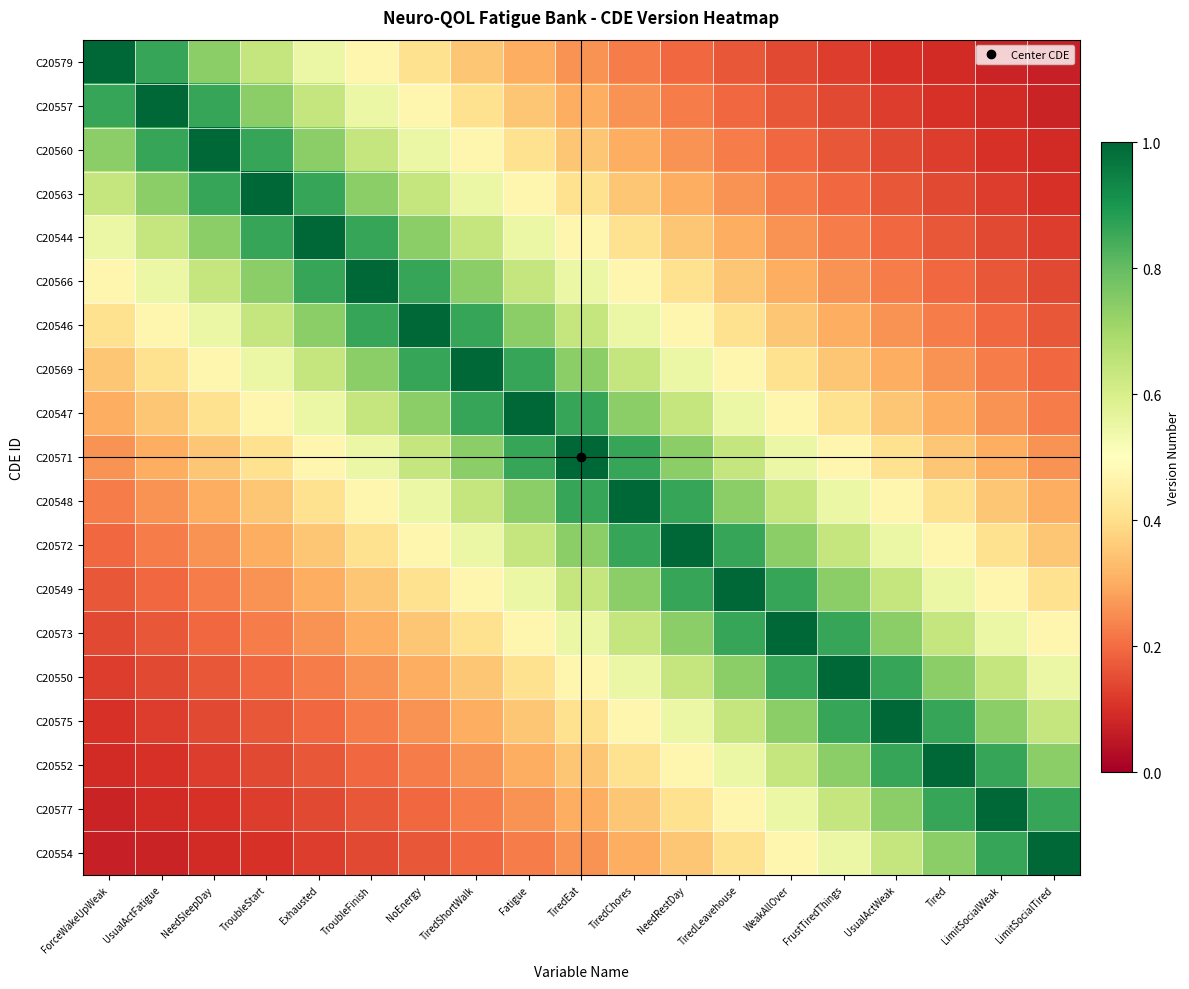

Reading left to right, list all the values displayed in this chart.

C20579: ForceWakeUpWeak=1.0	UsualActFatigue=0.9	NeedSleepDay=0.7	TroubleStart=0.6	Exhausted=0.5	TroubleFinish=0.5	NoEnergy=0.4	TiredShortWalk=0.3	Fatigue=0.3	TiredEat=0.3	TiredChores=0.2	NeedRestDay=0.2	TiredLeavehouse=0.2	WeakAllOver=0.1	FrustTiredThings=0.1	UsualActWeak=0.1	Tired=0.1	LimitSocialWeak=0.1	LimitSocialTired=0.1
C20557: ForceWakeUpWeak=0.9	UsualActFatigue=1.0	NeedSleepDay=0.9	TroubleStart=0.7	Exhausted=0.6	TroubleFinish=0.5	NoEnergy=0.5	TiredShortWalk=0.4	Fatigue=0.3	TiredEat=0.3	TiredChores=0.3	NeedRestDay=0.2	TiredLeavehouse=0.2	WeakAllOver=0.2	FrustTiredThings=0.1	UsualActWeak=0.1	Tired=0.1	LimitSocialWeak=0.1	LimitSocialTired=0.1
C20560: ForceWakeUpWeak=0.7	UsualActFatigue=0.9	NeedSleepDay=1.0	TroubleStart=0.9	Exhausted=0.7	TroubleFinish=0.6	NoEnergy=0.5	TiredShortWalk=0.5	Fatigue=0.4	TiredEat=0.3	TiredChores=0.3	NeedRestDay=0.3	TiredLeavehouse=0.2	WeakAllOver=0.2	FrustTiredThings=0.2	UsualActWeak=0.1	Tired=0.1	LimitSocialWeak=0.1	LimitSocialTired=0.1
C20563: ForceWakeUpWeak=0.6	UsualActFatigue=0.7	NeedSleepDay=0.9	TroubleStart=1.0	Exhausted=0.9	TroubleFinish=0.7	NoEnergy=0.6	TiredShortWalk=0.5	Fatigue=0.5	TiredEat=0.4	TiredChores=0.3	NeedRestDay=0.3	TiredLeavehouse=0.3	WeakAllOver=0.2	FrustTiredThings=0.2	UsualActWeak=0.2	Tired=0.1	LimitSocialWeak=0.1	LimitSocialTired=0.1
C20544: ForceWakeUpWeak=0.5	UsualActFatigue=0.6	NeedSleepDay=0.7	TroubleStart=0.9	Exhausted=1.0	TroubleFinish=0.9	NoEnergy=0.7	TiredShortWalk=0.6	Fatigue=0.5	TiredEat=0.5	TiredChores=0.4	NeedRestDay=0.3	TiredLeavehouse=0.3	WeakAllOver=0.3	FrustTiredThings=0.2	UsualActWeak=0.2	Tired=0.2	LimitSocialWeak=0.1	LimitSocialTired=0.1
C20566: ForceWakeUpWeak=0.5	UsualActFatigue=0.5	NeedSleepDay=0.6	TroubleStart=0.7	Exhausted=0.9	TroubleFinish=1.0	NoEnergy=0.9	TiredShortWalk=0.7	Fatigue=0.6	TiredEat=0.5	TiredChores=0.5	NeedRestDay=0.4	TiredLeavehouse=0.3	WeakAllOver=0.3	FrustTiredThings=0.3	UsualActWeak=0.2	Tired=0.2	LimitSocialWeak=0.2	LimitSocialTired=0.1
C20546: ForceWakeUpWeak=0.4	UsualActFatigue=0.5	NeedSleepDay=0.5	TroubleStart=0.6	Exhausted=0.7	TroubleFinish=0.9	NoEnergy=1.0	TiredShortWalk=0.9	Fatigue=0.7	TiredEat=0.6	TiredChores=0.5	NeedRestDay=0.5	TiredLeavehouse=0.4	WeakAllOver=0.3	FrustTiredThings=0.3	UsualActWeak=0.3	Tired=0.2	LimitSocialWeak=0.2	LimitSocialTired=0.2
C20569: ForceWakeUpWeak=0.3	UsualActFatigue=0.4	NeedSleepDay=0.5	TroubleStart=0.5	Exhausted=0.6	TroubleFinish=0.7	NoEnergy=0.9	TiredShortWalk=1.0	Fatigue=0.9	TiredEat=0.7	TiredChores=0.6	NeedRestDay=0.5	TiredLeavehouse=0.5	WeakAllOver=0.4	FrustTiredThings=0.3	UsualActWeak=0.3	Tired=0.3	LimitSocialWeak=0.2	LimitSocialTired=0.2
C20547: ForceWakeUpWeak=0.3	UsualActFatigue=0.3	NeedSleepDay=0.4	TroubleStart=0.5	Exhausted=0.5	TroubleFinish=0.6	NoEnergy=0.7	TiredShortWalk=0.9	Fatigue=1.0	TiredEat=0.9	TiredChores=0.7	NeedRestDay=0.6	TiredLeavehouse=0.5	WeakAllOver=0.5	FrustTiredThings=0.4	UsualActWeak=0.3	Tired=0.3	LimitSocialWeak=0.3	LimitSocialTired=0.2
C20571: ForceWakeUpWeak=0.3	UsualActFatigue=0.3	NeedSleepDay=0.3	TroubleStart=0.4	Exhausted=0.5	TroubleFinish=0.5	NoEnergy=0.6	TiredShortWalk=0.7	Fatigue=0.9	TiredEat=1.0	TiredChores=0.9	NeedRestDay=0.7	TiredLeavehouse=0.6	WeakAllOver=0.5	FrustTiredThings=0.5	UsualActWeak=0.4	Tired=0.3	LimitSocialWeak=0.3	LimitSocialTired=0.3
C20548: ForceWakeUpWeak=0.2	UsualActFatigue=0.3	NeedSleepDay=0.3	TroubleStart=0.3	Exhausted=0.4	TroubleFinish=0.5	NoEnergy=0.5	TiredShortWalk=0.6	Fatigue=0.7	TiredEat=0.9	TiredChores=1.0	NeedRestDay=0.9	TiredLeavehouse=0.7	WeakAllOver=0.6	FrustTiredThings=0.5	UsualActWeak=0.5	Tired=0.4	LimitSocialWeak=0.3	LimitSocialTired=0.3
C20572: ForceWakeUpWeak=0.2	UsualActFatigue=0.2	NeedSleepDay=0.3	TroubleStart=0.3	Exhausted=0.3	TroubleFinish=0.4	NoEnergy=0.5	TiredShortWalk=0.5	Fatigue=0.6	TiredEat=0.7	TiredChores=0.9	NeedRestDay=1.0	TiredLeavehouse=0.9	WeakAllOver=0.7	FrustTiredThings=0.6	UsualActWeak=0.5	Tired=0.5	LimitSocialWeak=0.4	LimitSocialTired=0.3
C20549: ForceWakeUpWeak=0.2	UsualActFatigue=0.2	NeedSleepDay=0.2	TroubleStart=0.3	Exhausted=0.3	TroubleFinish=0.3	NoEnergy=0.4	TiredShortWalk=0.5	Fatigue=0.5	TiredEat=0.6	TiredChores=0.7	NeedRestDay=0.9	TiredLeavehouse=1.0	WeakAllOver=0.9	FrustTiredThings=0.7	UsualActWeak=0.6	Tired=0.5	LimitSocialWeak=0.5	LimitSocialTired=0.4
C20573: ForceWakeUpWeak=0.1	UsualActFatigue=0.2	NeedSleepDay=0.2	TroubleStart=0.2	Exhausted=0.3	TroubleFinish=0.3	NoEnergy=0.3	TiredShortWalk=0.4	Fatigue=0.5	TiredEat=0.5	TiredChores=0.6	NeedRestDay=0.7	TiredLeavehouse=0.9	WeakAllOver=1.0	FrustTiredThings=0.9	UsualActWeak=0.7	Tired=0.6	LimitSocialWeak=0.5	LimitSocialTired=0.5
C20550: ForceWakeUpWeak=0.1	UsualActFatigue=0.1	NeedSleepDay=0.2	TroubleStart=0.2	Exhausted=0.2	TroubleFinish=0.3	NoEnergy=0.3	TiredShortWalk=0.3	Fatigue=0.4	TiredEat=0.5	TiredChores=0.5	NeedRestDay=0.6	TiredLeavehouse=0.7	WeakAllOver=0.9	FrustTiredThings=1.0	UsualActWeak=0.9	Tired=0.7	LimitSocialWeak=0.6	LimitSocialTired=0.5
C20575: ForceWakeUpWeak=0.1	UsualActFatigue=0.1	NeedSleepDay=0.1	TroubleStart=0.2	Exhausted=0.2	TroubleFinish=0.2	NoEnergy=0.3	TiredShortWalk=0.3	Fatigue=0.3	TiredEat=0.4	TiredChores=0.5	NeedRestDay=0.5	TiredLeavehouse=0.6	WeakAllOver=0.7	FrustTiredThings=0.9	UsualActWeak=1.0	Tired=0.9	LimitSocialWeak=0.7	LimitSocialTired=0.6
C20552: ForceWakeUpWeak=0.1	UsualActFatigue=0.1	NeedSleepDay=0.1	TroubleStart=0.1	Exhausted=0.2	TroubleFinish=0.2	NoEnergy=0.2	TiredShortWalk=0.3	Fatigue=0.3	TiredEat=0.3	TiredChores=0.4	NeedRestDay=0.5	TiredLeavehouse=0.5	WeakAllOver=0.6	FrustTiredThings=0.7	UsualActWeak=0.9	Tired=1.0	LimitSocialWeak=0.9	LimitSocialTired=0.7
C20577: ForceWakeUpWeak=0.1	UsualActFatigue=0.1	NeedSleepDay=0.1	TroubleStart=0.1	Exhausted=0.1	TroubleFinish=0.2	NoEnergy=0.2	TiredShortWalk=0.2	Fatigue=0.3	TiredEat=0.3	TiredChores=0.3	NeedRestDay=0.4	TiredLeavehouse=0.5	WeakAllOver=0.5	FrustTiredThings=0.6	UsualActWeak=0.7	Tired=0.9	LimitSocialWeak=1.0	LimitSocialTired=0.9
C20554: ForceWakeUpWeak=0.1	UsualActFatigue=0.1	NeedSleepDay=0.1	TroubleStart=0.1	Exhausted=0.1	TroubleFinish=0.1	NoEnergy=0.2	TiredShortWalk=0.2	Fatigue=0.2	TiredEat=0.3	TiredChores=0.3	NeedRestDay=0.3	TiredLeavehouse=0.4	WeakAllOver=0.5	FrustTiredThings=0.5	UsualActWeak=0.6	Tired=0.7	LimitSocialWeak=0.9	LimitSocialTired=1.0